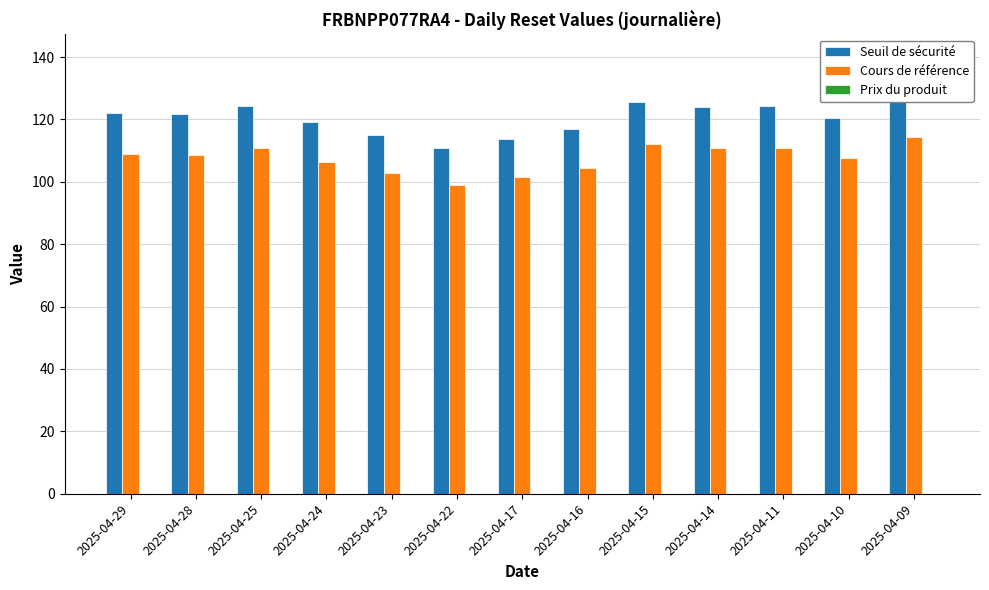

Rank the categories by Prix du produit value from highest to lowest.

2025-04-29, 2025-04-28, 2025-04-25, 2025-04-24, 2025-04-23, 2025-04-22, 2025-04-17, 2025-04-16, 2025-04-15, 2025-04-14, 2025-04-11, 2025-04-10, 2025-04-09